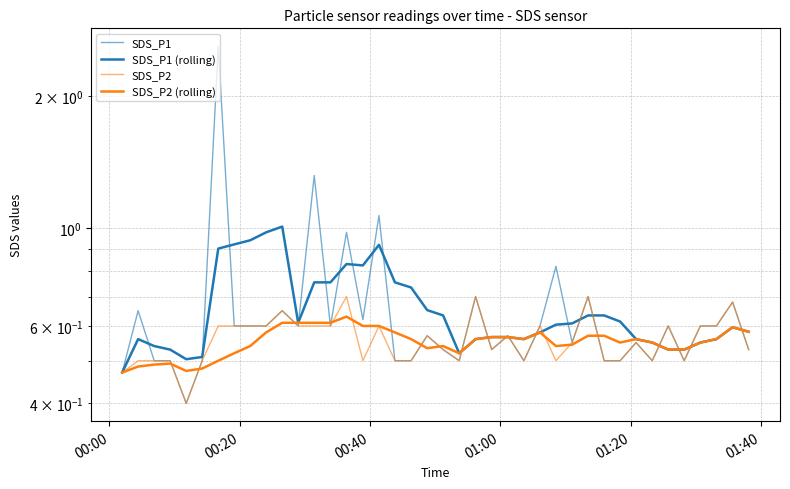

Is it true that SDS_P1 (rolling) equals 0.9 at 11?

False